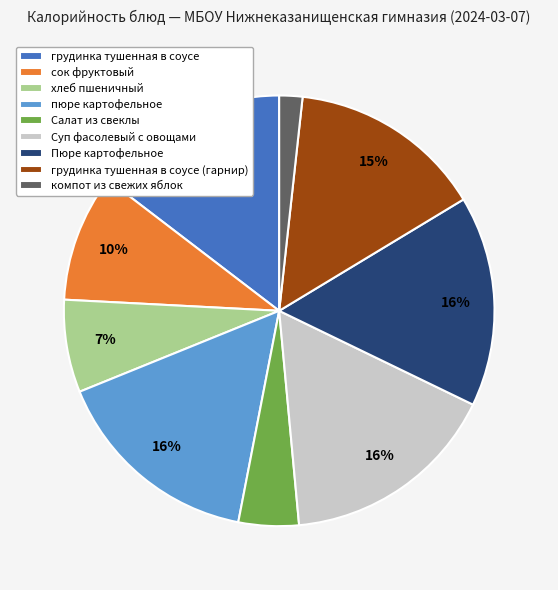

Is the sum of грудинка тушенная в соусе (гарнир) and хлеб пшеничный greater than half?

No